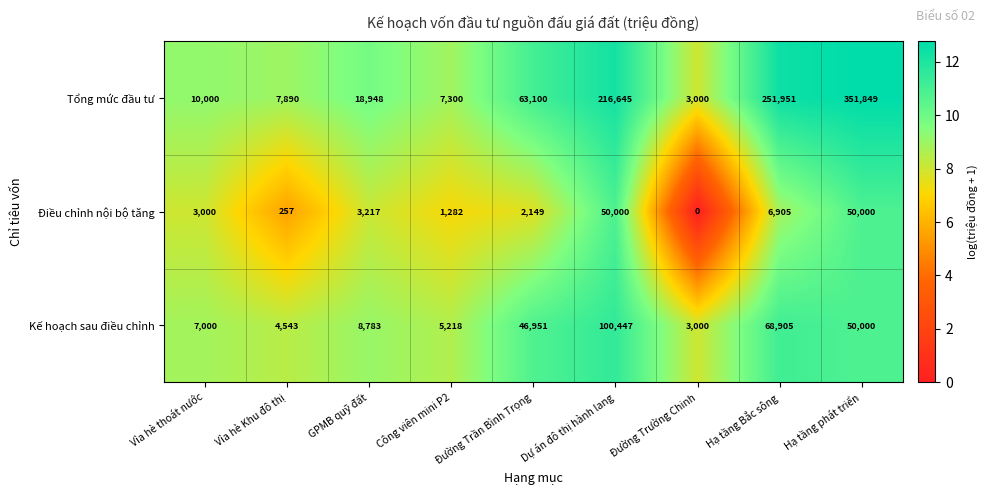

What is the spread (max minus min) of values at Vỉa hè thoát nước?

7000